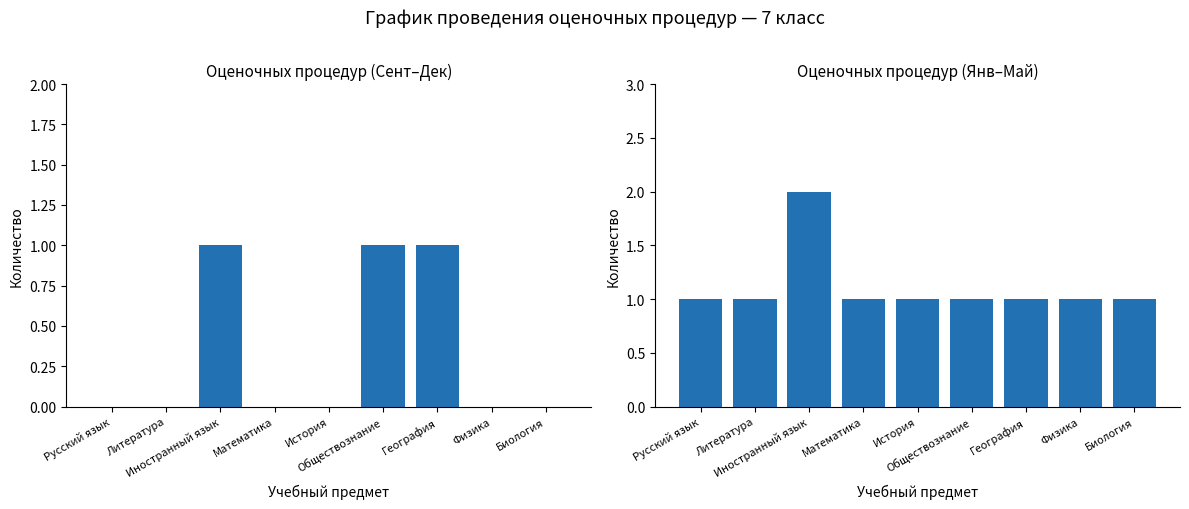

At which label does Сент–Дек reach its peak?

Иностранный язык